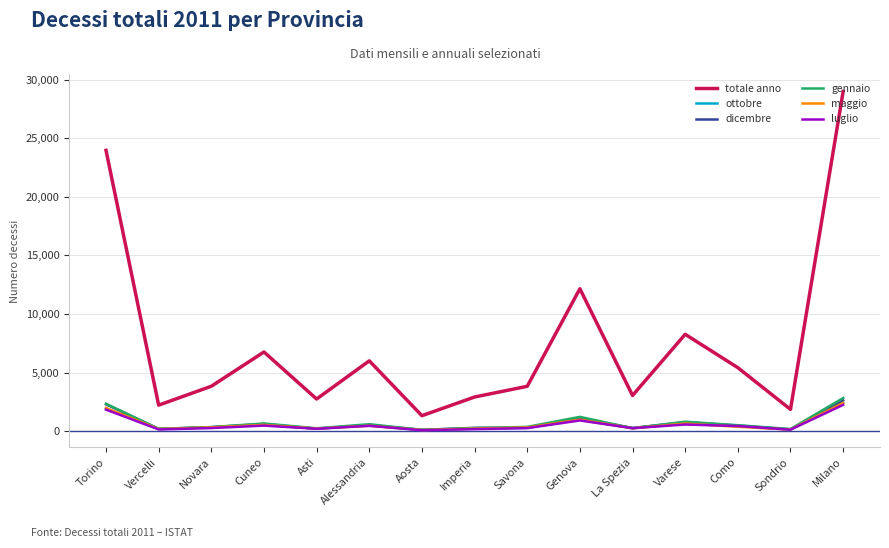

True or false: ottobre has more than 0 interior local peaks.

True